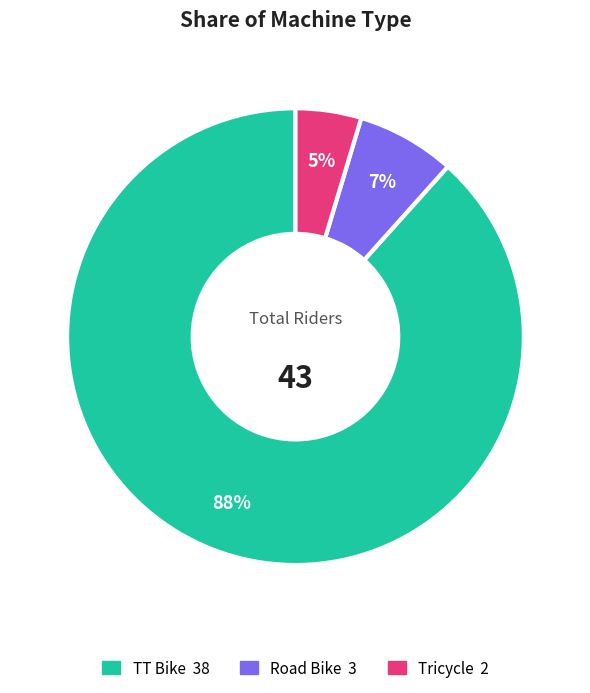

Which has a higher value, Tricycle or Road Bike?

Road Bike